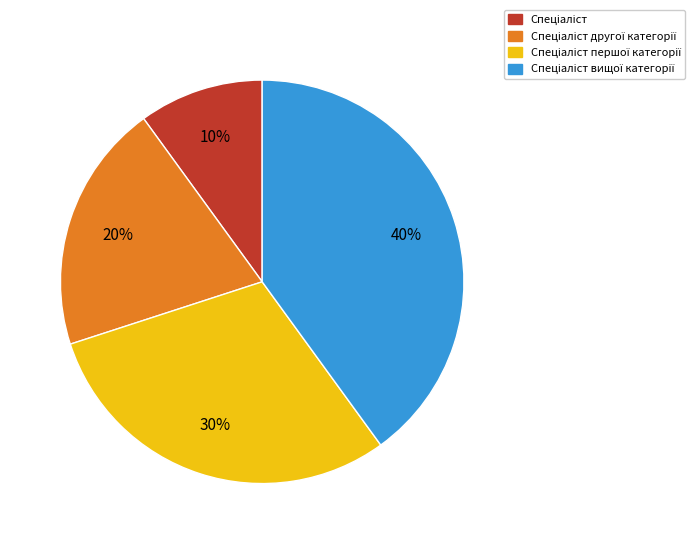

Is there any slice that represents more than half of the pie?

No